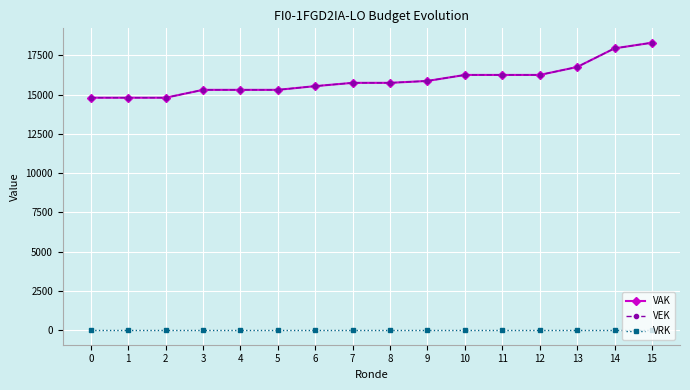

What is the value of the VEK point at the 11th from the left?

16250